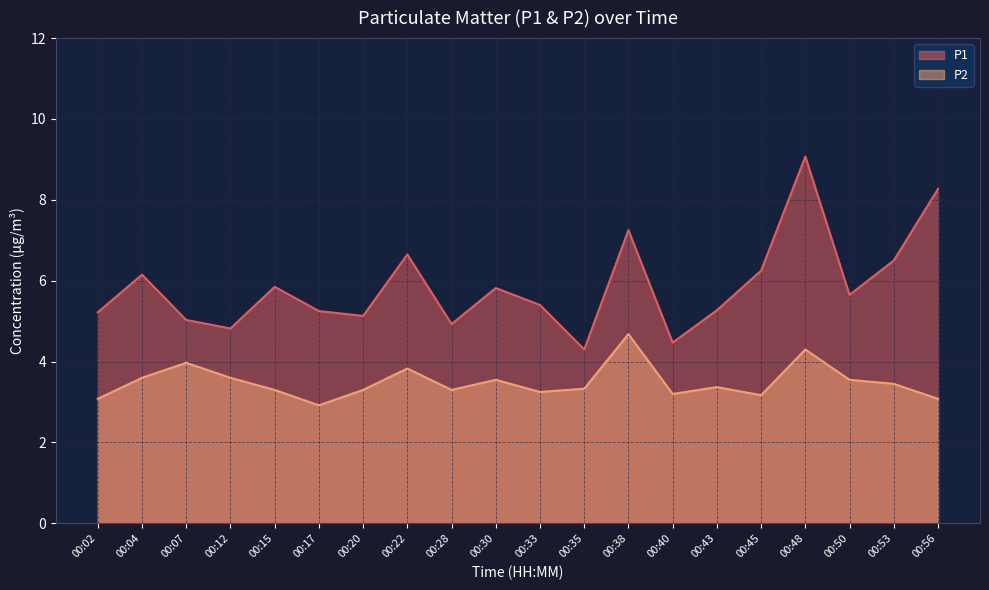

What is the value of the P1 point at the 17th from the left?

9.1